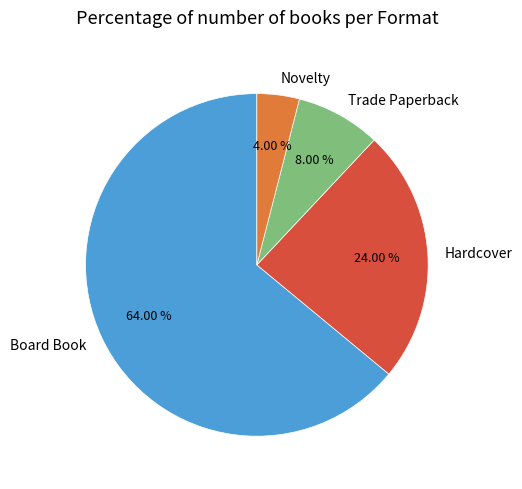

Approximately how many times larger is the value at Hardcover compared to Board Book?

0.4